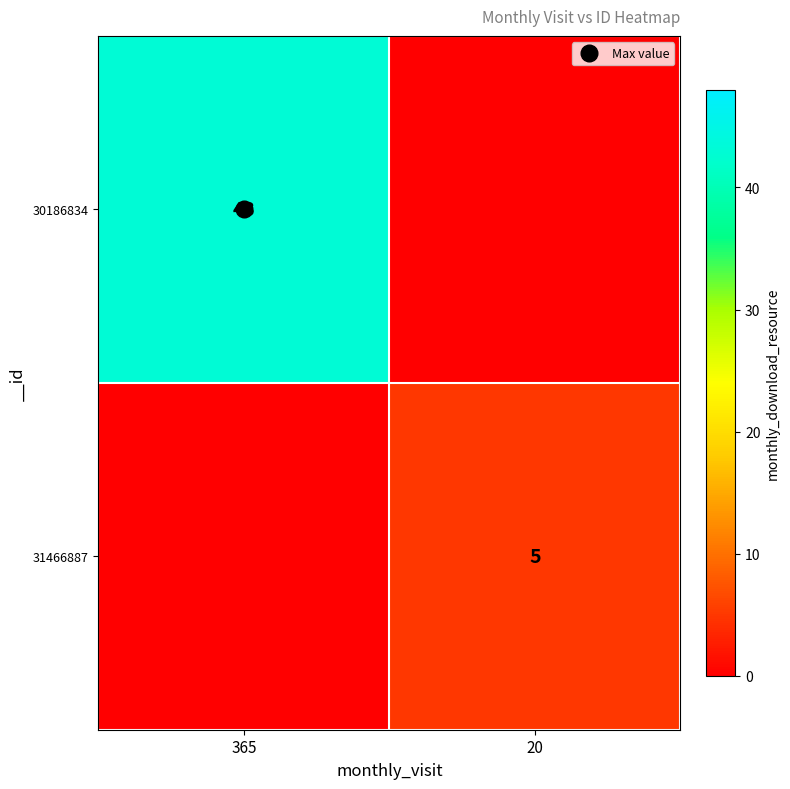

At which category does the chart reach its peak across all series?

365